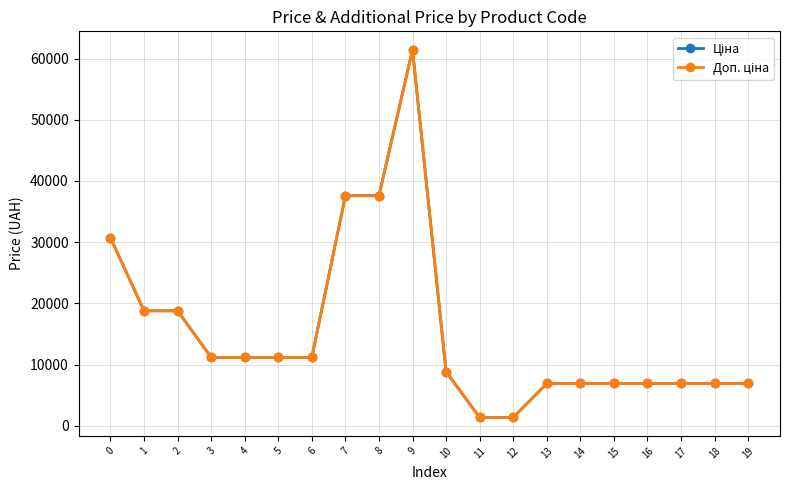

What is the spread (max minus min) of values at 11?

0.4